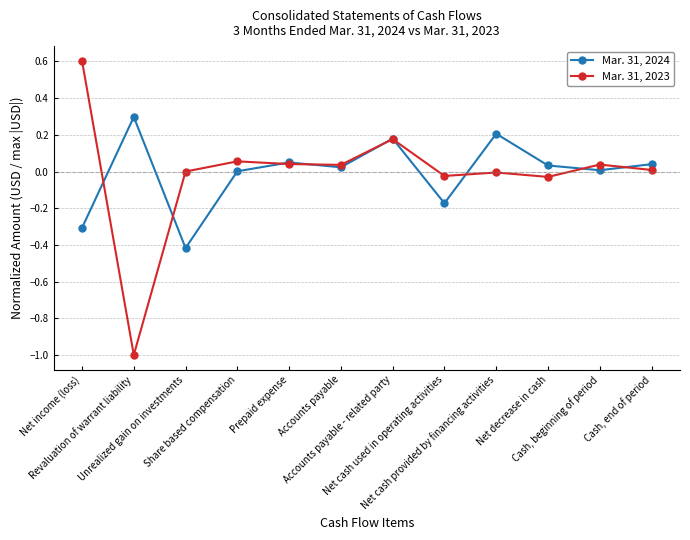

Rank the series by their average value, from highest to lowest.

Mar. 31, 2024, Mar. 31, 2023